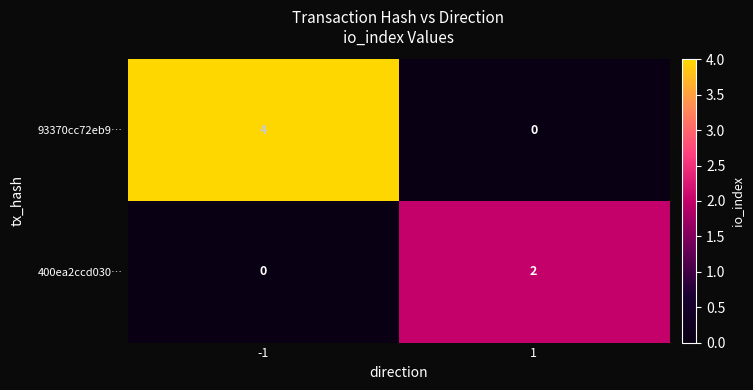

What is the sum of the 93370cc72eb9… values at -1 and 1?

4